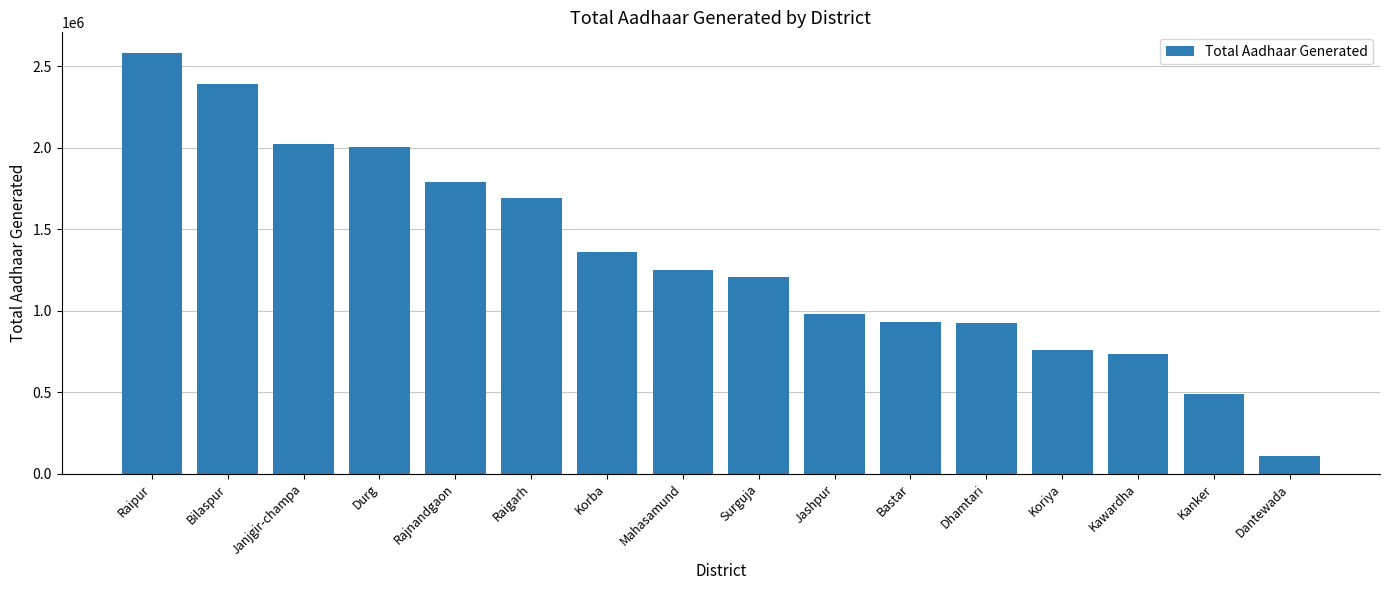

Which has a higher value, Raipur or Surguja?

Raipur